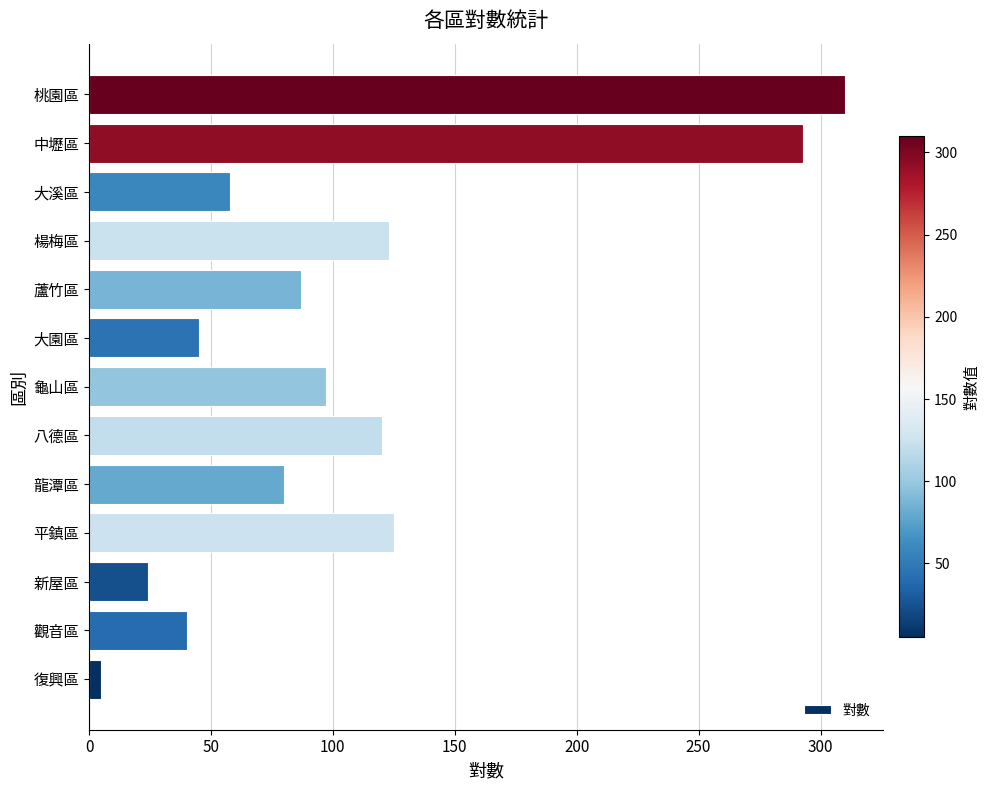

What is the difference between the values at 大溪區 and 平鎮區?

67